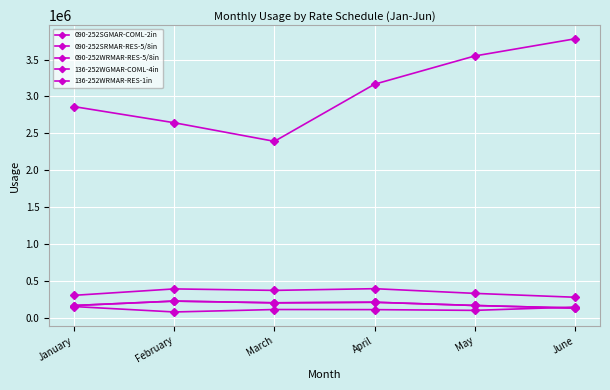

Is the value of 090-252WRMAR-RES-5/8in at May greater than the value of 090-252SGMAR-COML-2in at May?

No